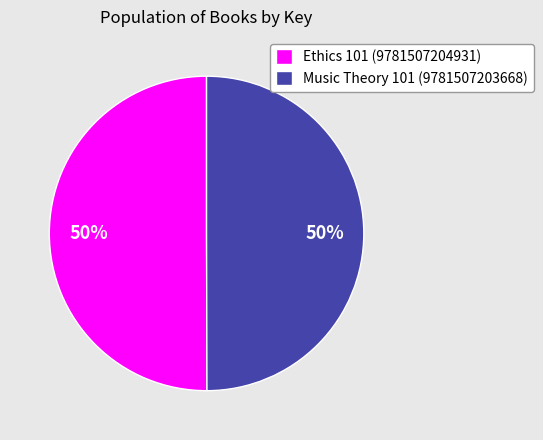

The Ethics 101 (9781507204931) slice represents 50% of the pie. True or false?

True